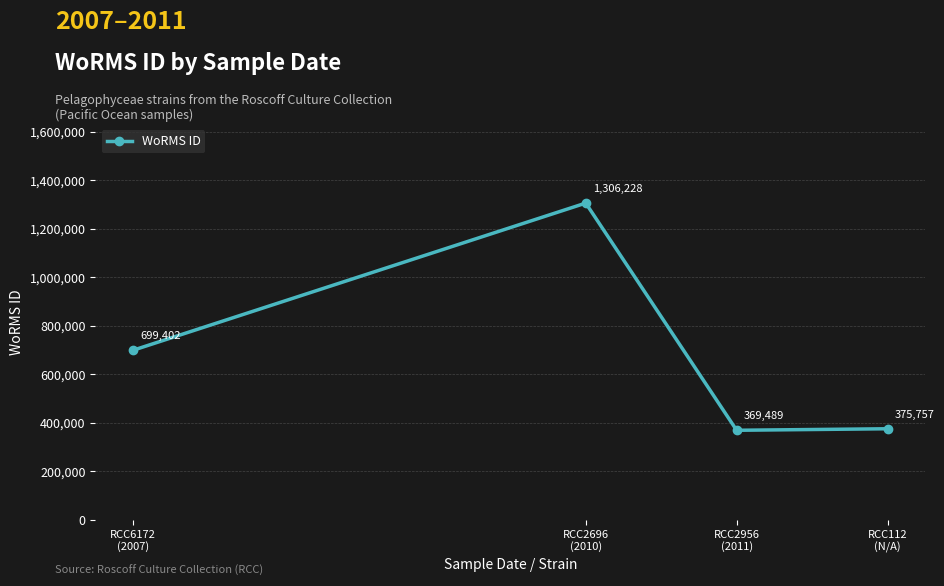

Which label corresponds to the largest value in the chart?

RCC2696
(2010)